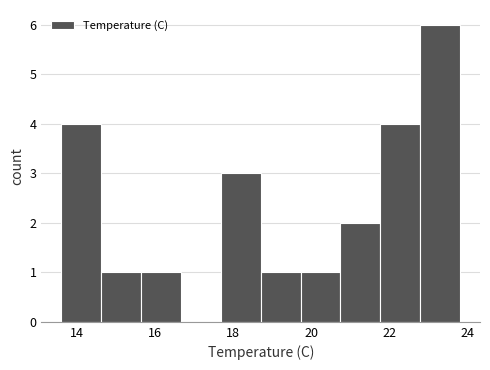

Which range on the x-axis has the tallest bar?

22.78 to 23.80